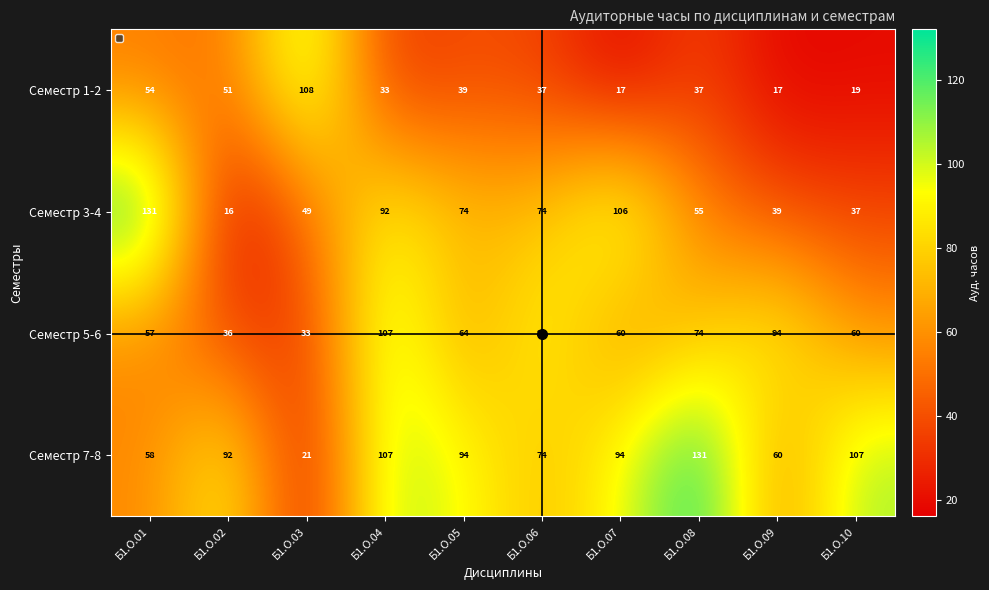

At Б1.О.01, list the series in order from largest to smallest.

Семестр 3-4, Семестр 7-8, Семестр 5-6, Семестр 1-2